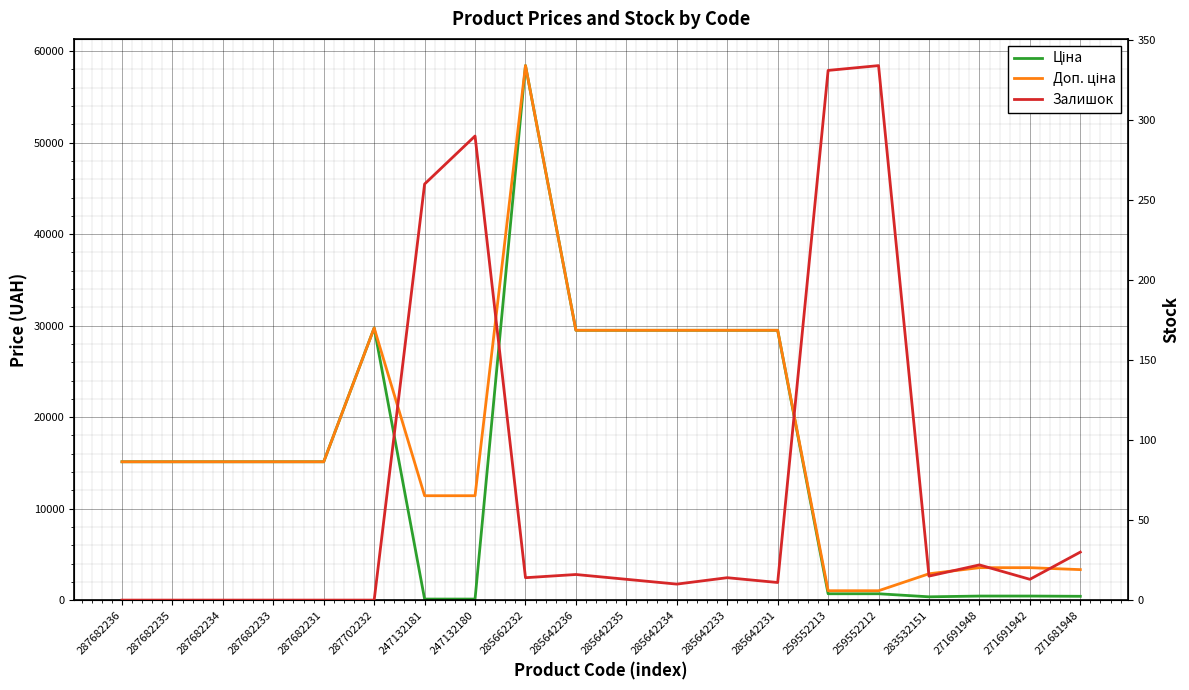

At which category is the sum across all series the highest?

285662232